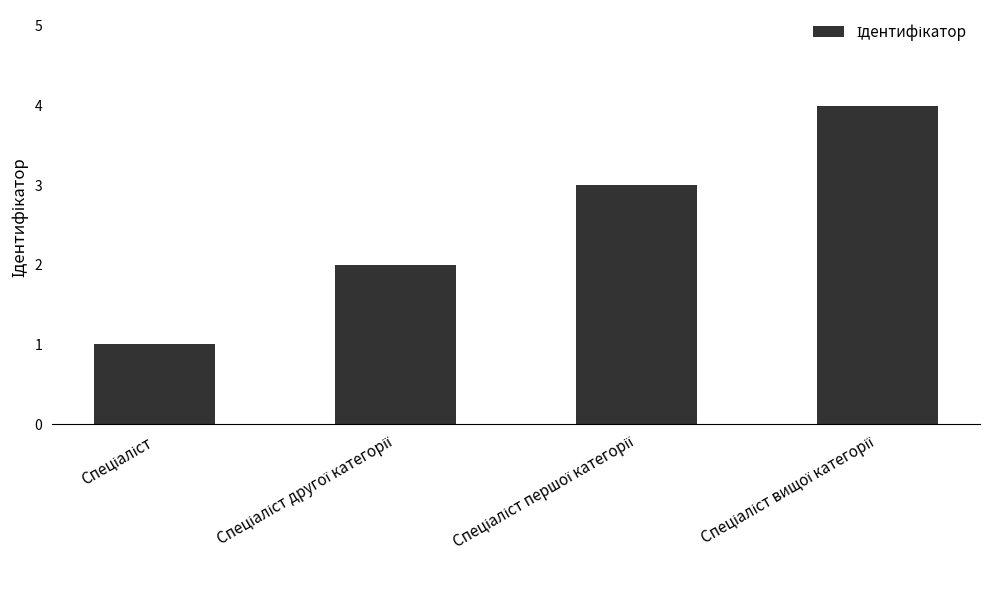

What is the greatest value displayed?

4